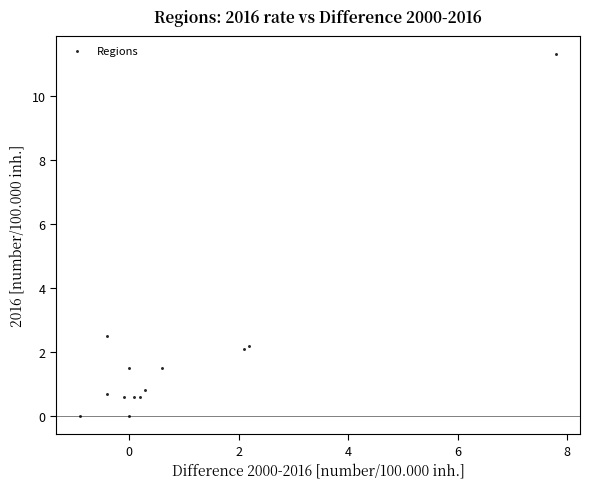

What is the range of Y values (max minus min)?

11.3